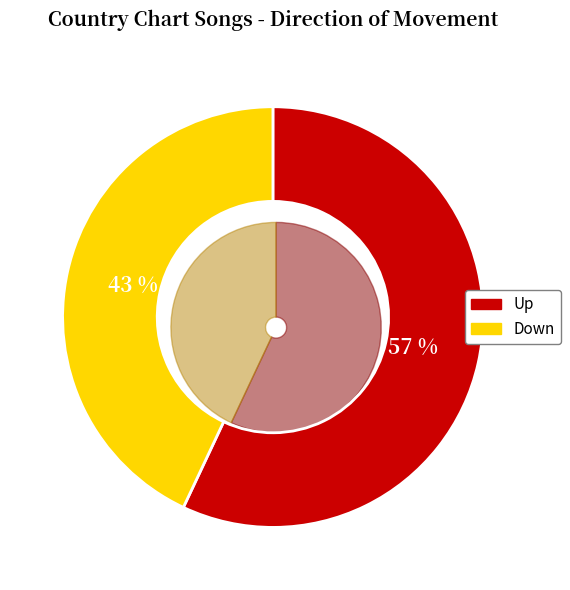

How many slices are in this pie chart?

2